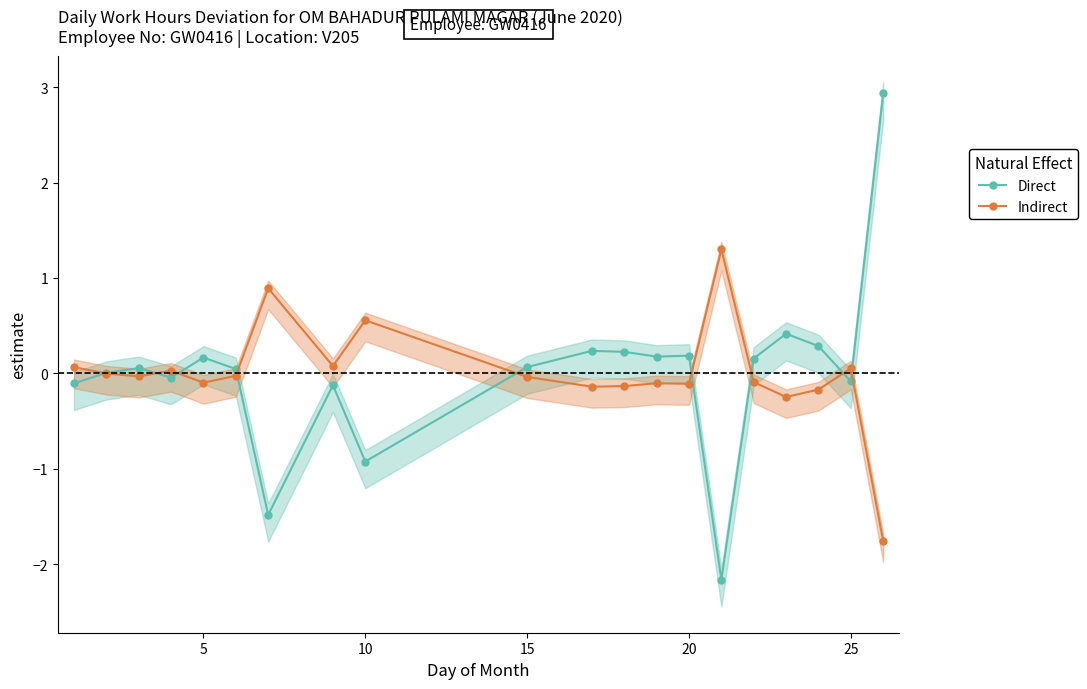

What is the highest value of the Indirect series?

1.3